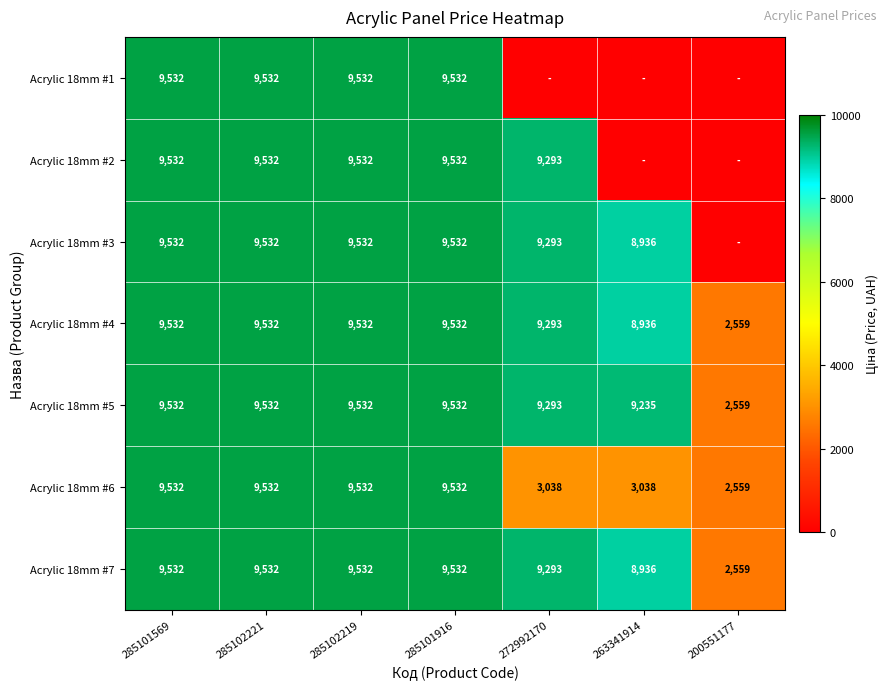

At which label does Acrylic 18mm #6 reach its minimum?

200551177